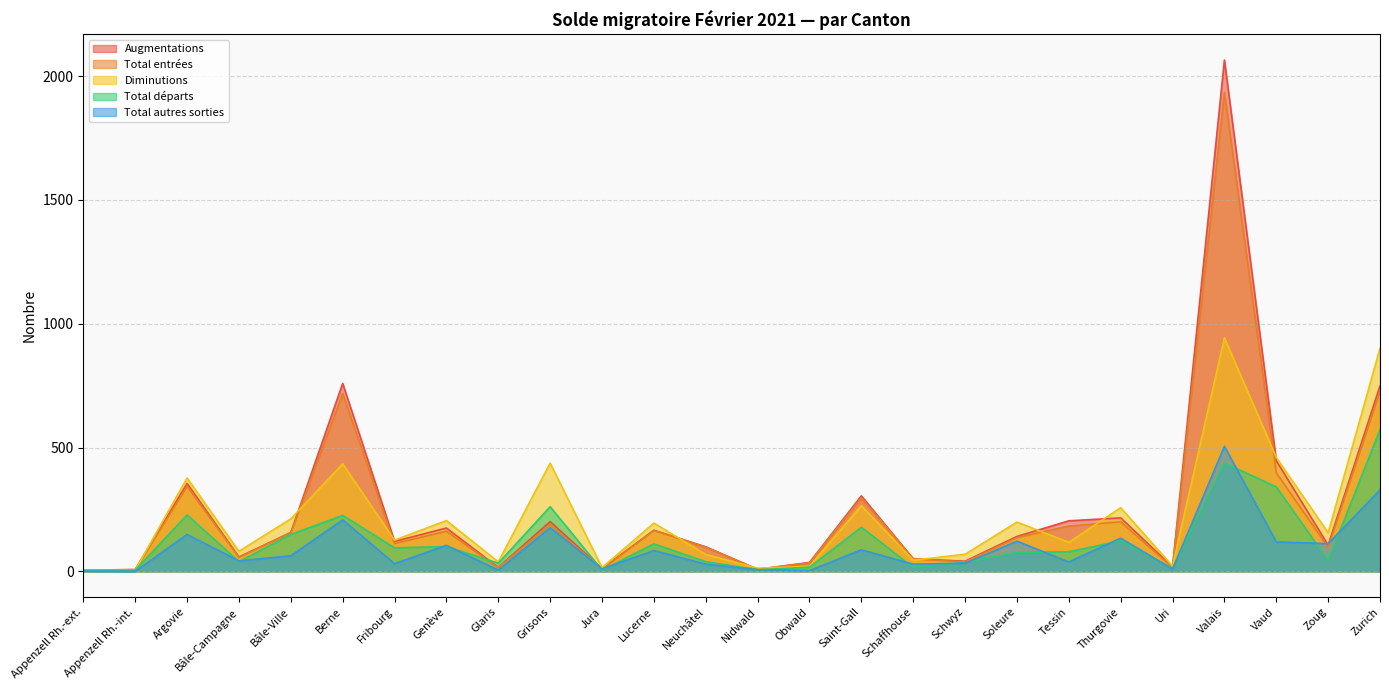

Where is Total entrées nearest to the value 970?

Zurich